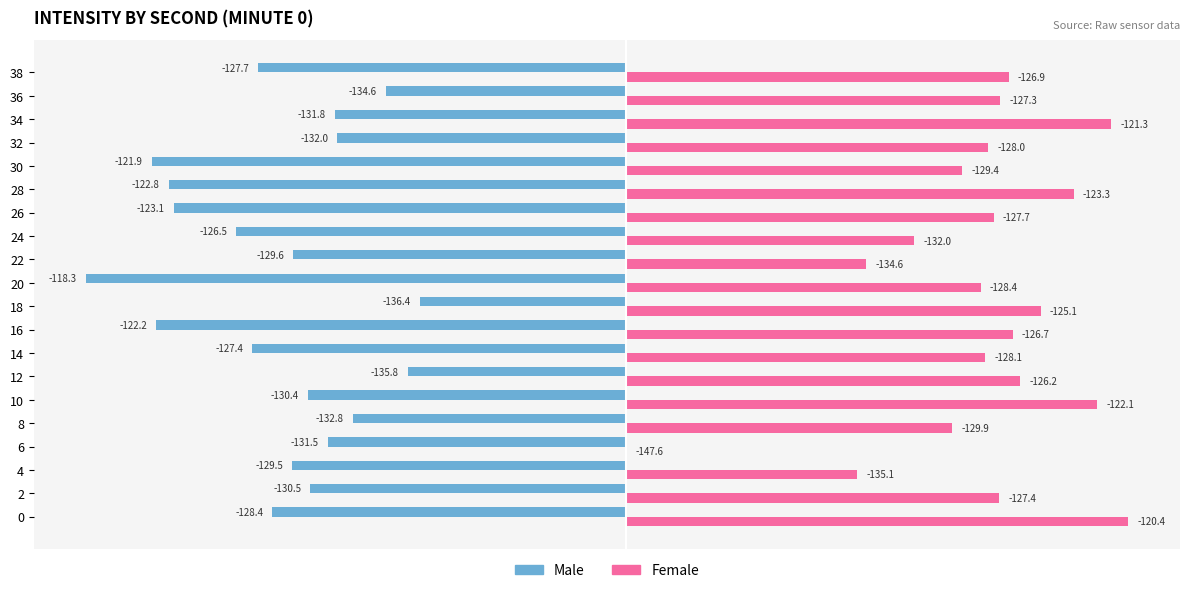

What are all the series names shown in the legend?

Male, Female